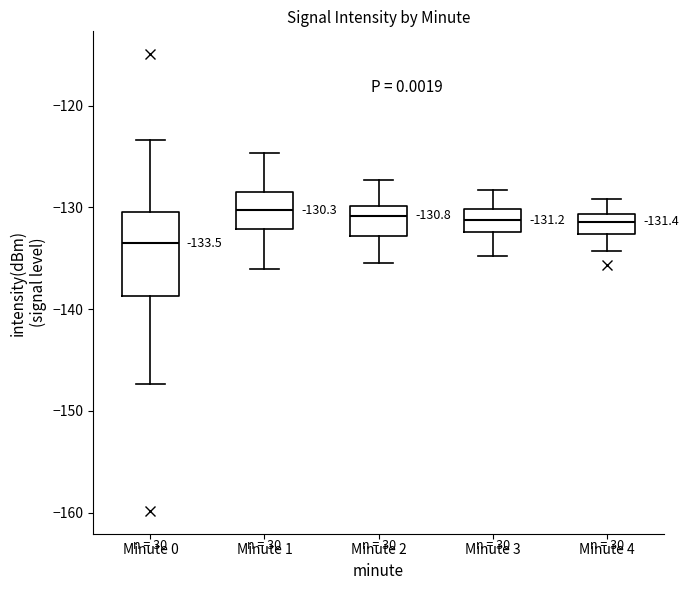

Comparing the boxes themselves (not the whiskers), which one is the tallest?

Minute 0